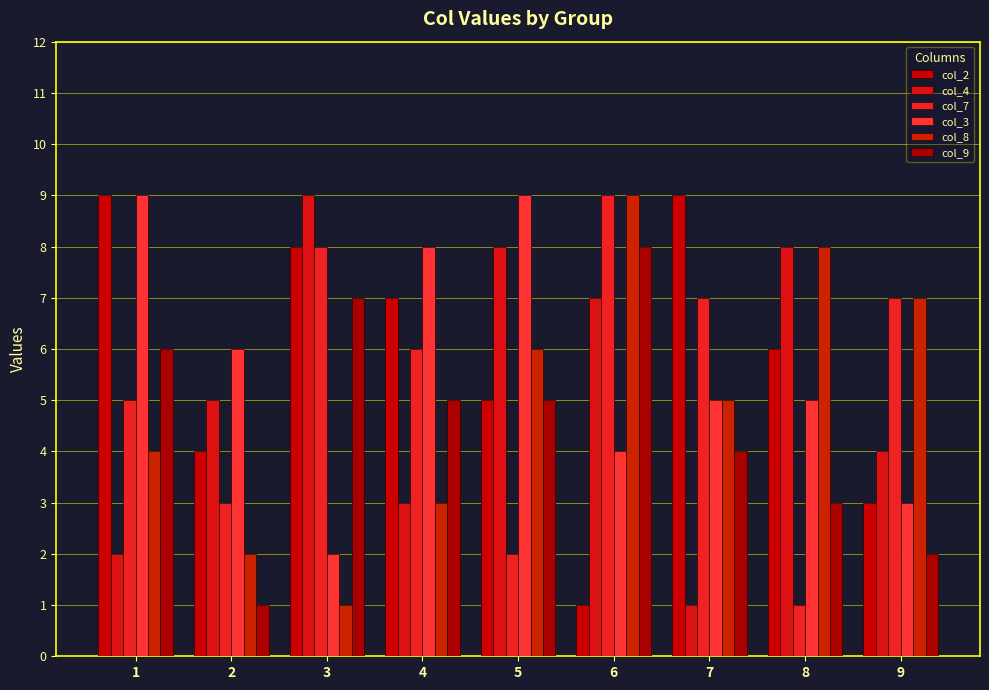

Is it true that col_3 equals 3 at 3?

False